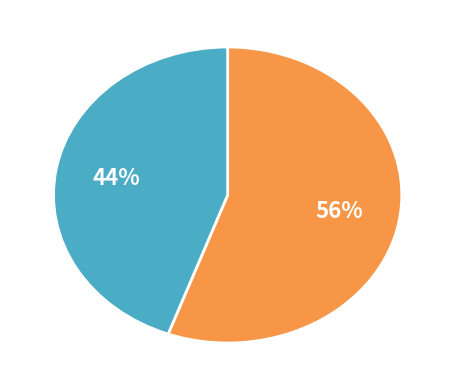

Does any single category account for the majority?

Yes